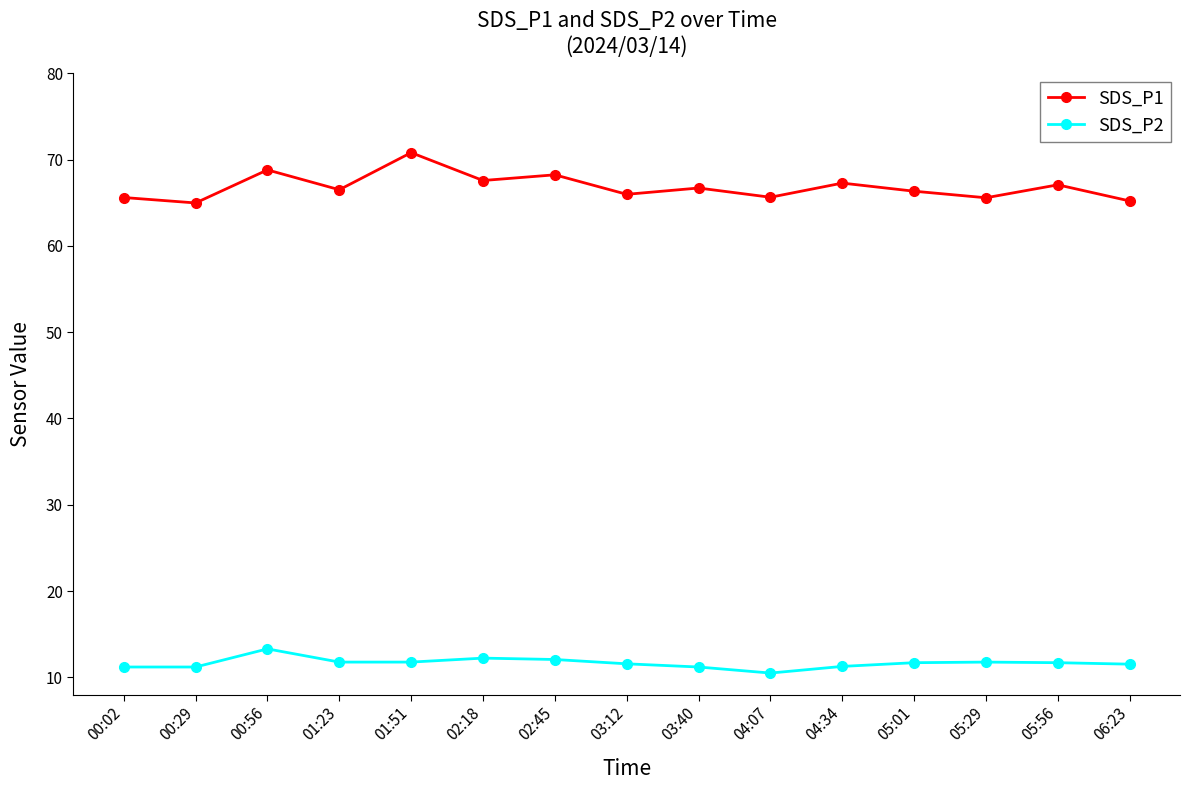

At which category does SDS_P1 reach its first local peak?

00:56